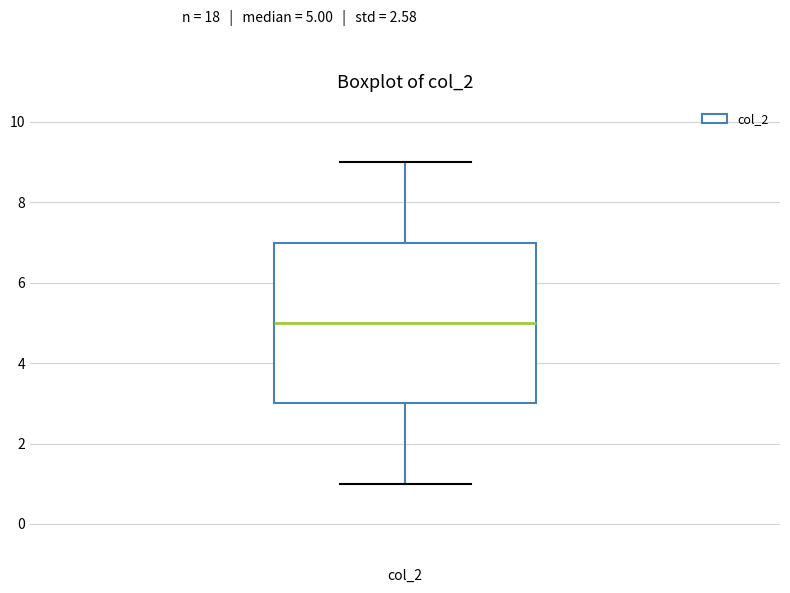

Where does the lower whisker of the box for col_2 end on the y-axis? The values are not printed on the chart, so give them approximately, as read against the axis.

1